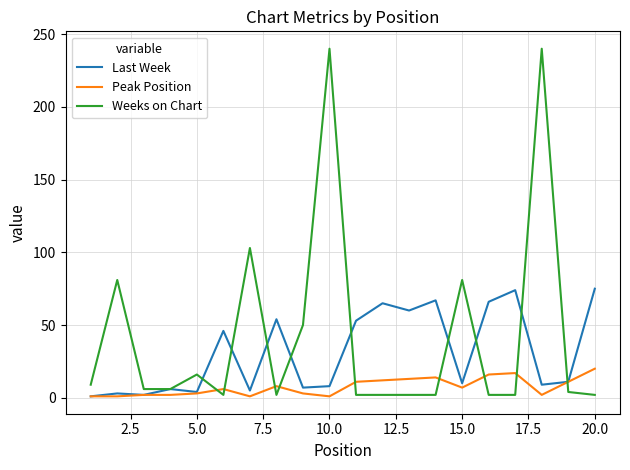

What is the highest value of the Last Week series?

75